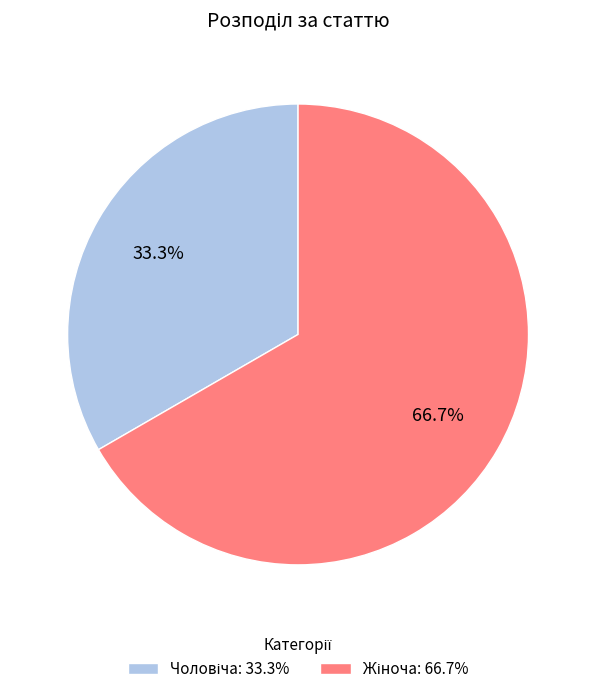

Does any single category account for the majority?

Yes